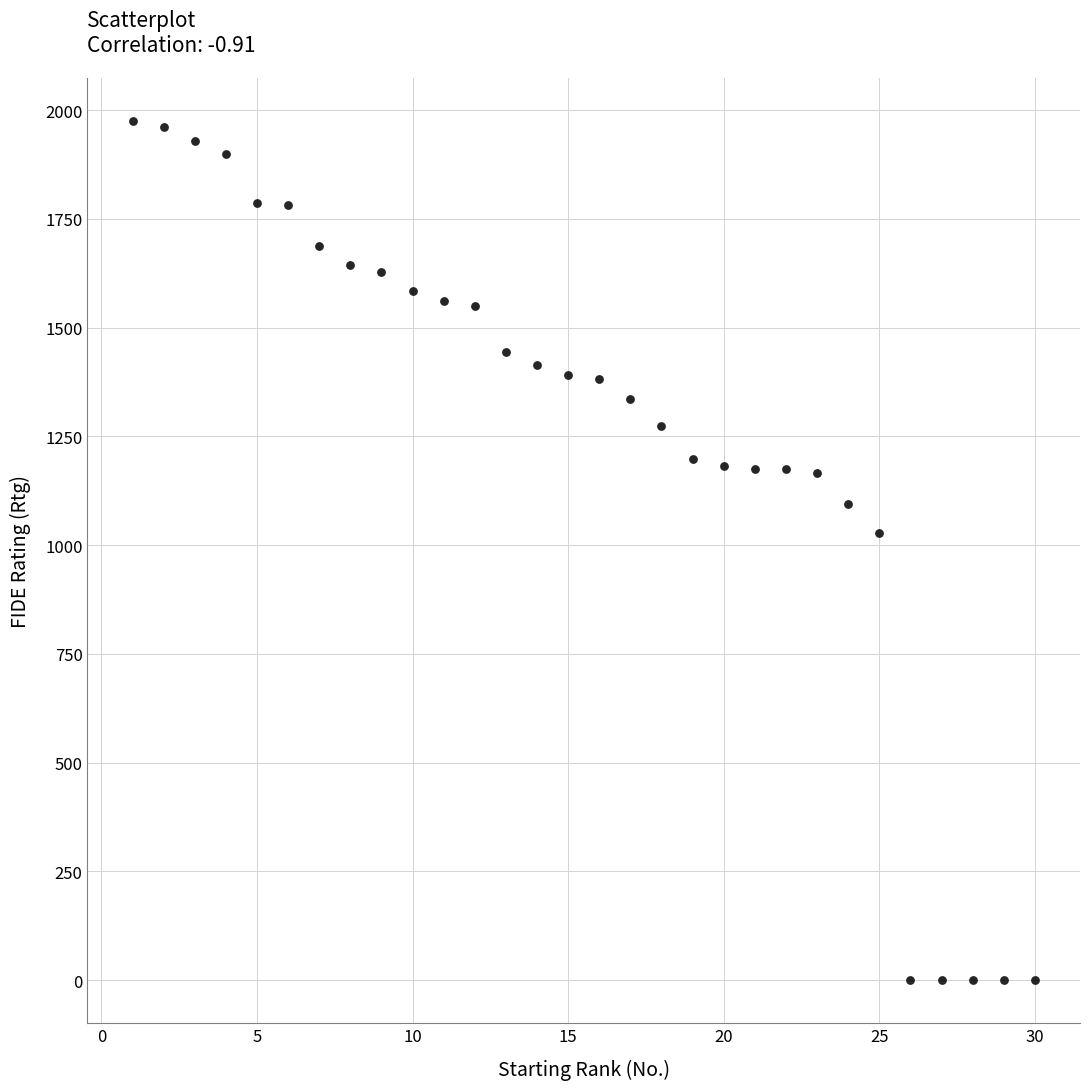

What Y value in the scatter plot is closest to 988?

1027